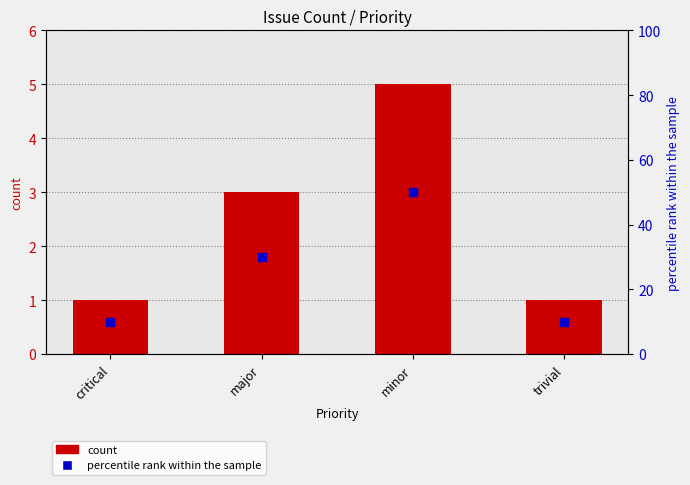

What is the total value across all series at trivial?

11